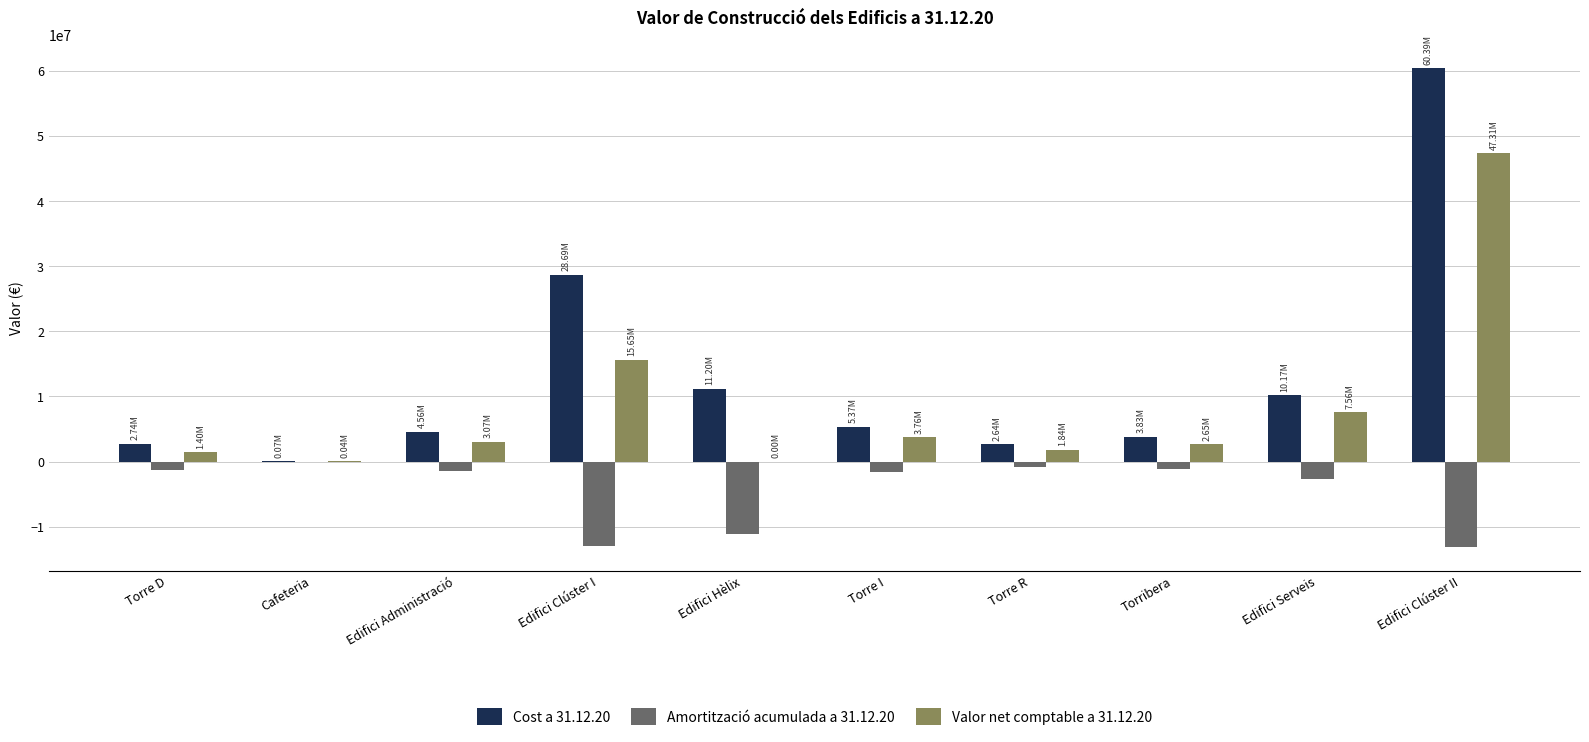

How many groups of bars are there?

10